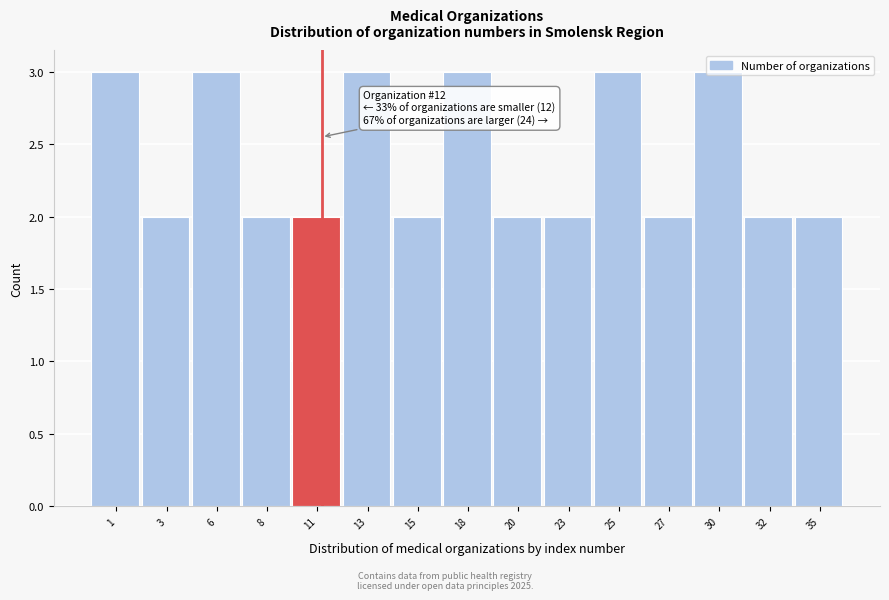

What is the sum of all values?

36